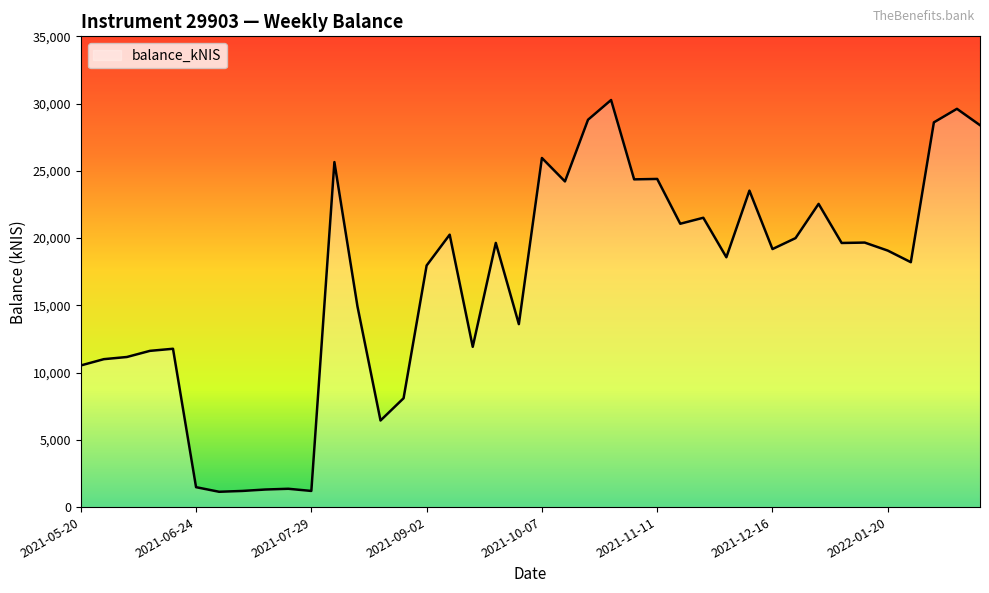

What is the difference between the maximum and minimum values?

29127.8